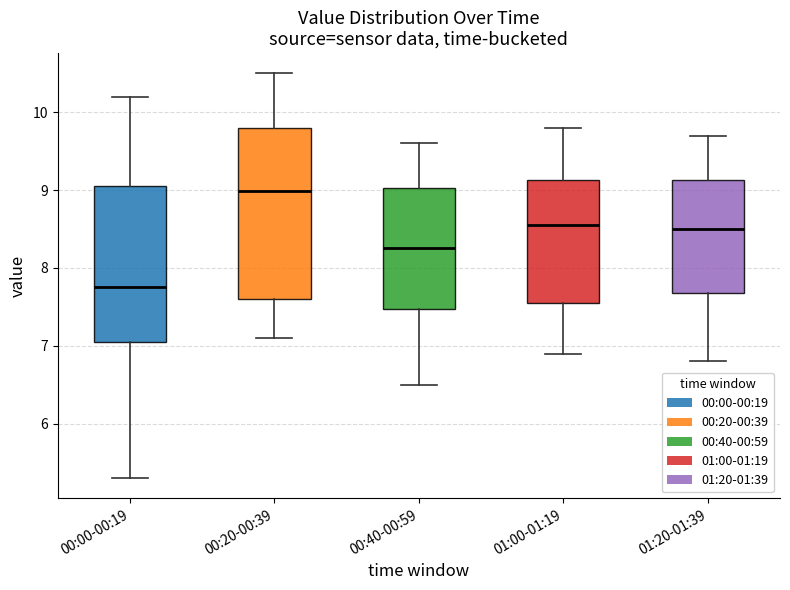

Reading left to right, read every box against the y-axis: the position of its median line, the range the box covers, and the ends of its whiskers. The values are not printed on the chart, so give them approximately, as read against the axis.

00:00-00:19: median 7.8, box 7.1 to 9.1, whiskers 5.3 to 10.2
00:20-00:39: median 9.0, box 7.6 to 9.8, whiskers 7.1 to 10.5
00:40-00:59: median 8.3, box 7.5 to 9.0, whiskers 6.5 to 9.6
01:00-01:19: median 8.6, box 7.6 to 9.1, whiskers 6.9 to 9.8
01:20-01:39: median 8.5, box 7.7 to 9.1, whiskers 6.8 to 9.7